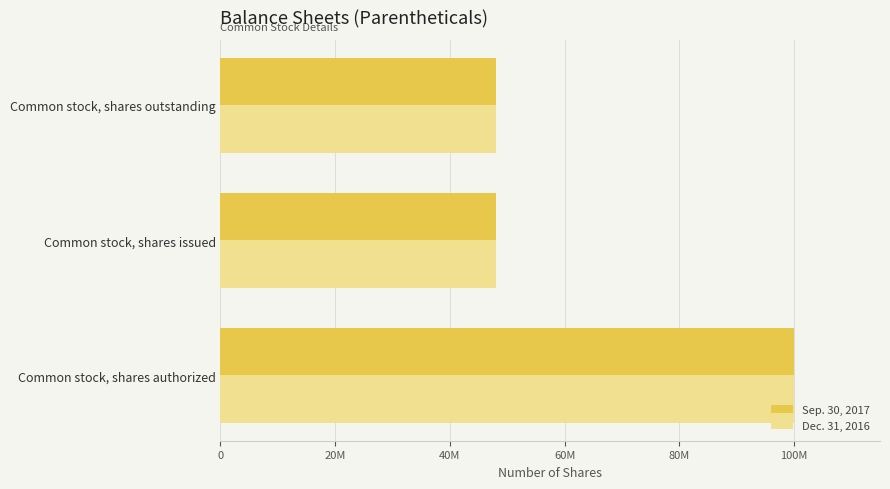

List the series in order of their peak value, highest first.

Sep. 30, 2017, Dec. 31, 2016